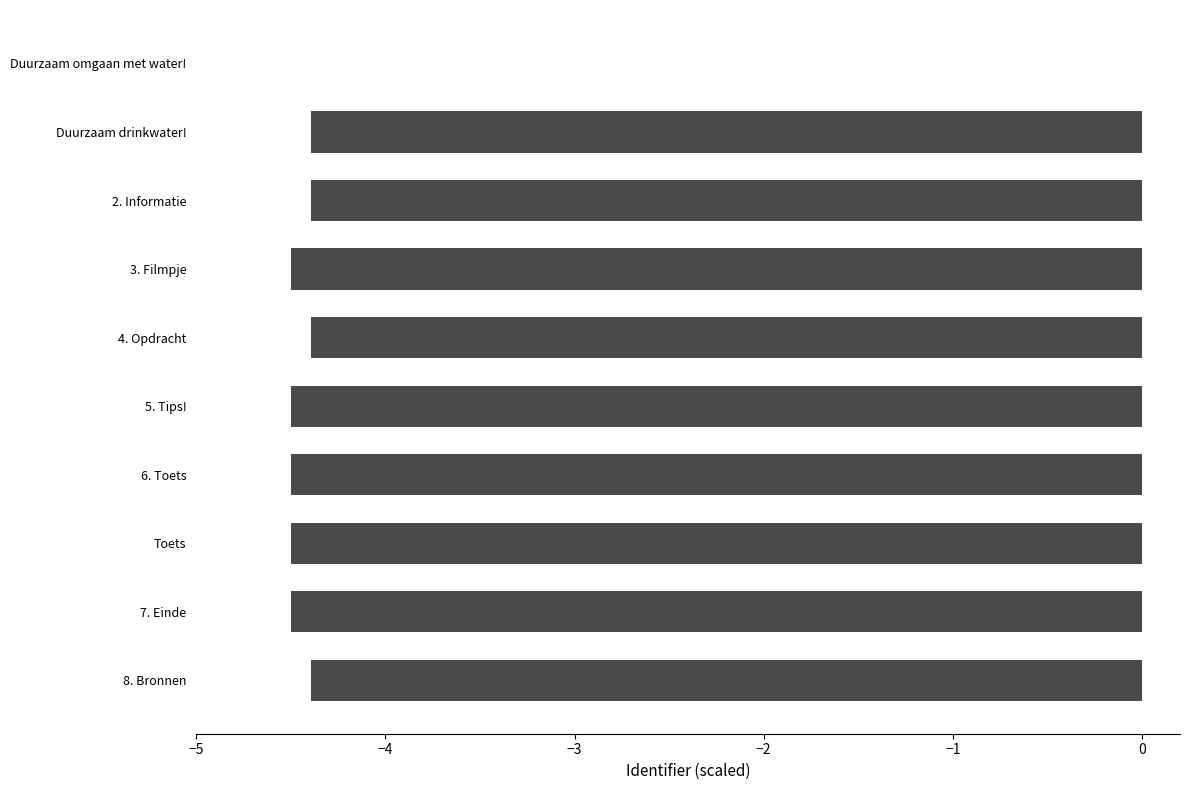

Which has a higher value, Duurzaam omgaan met water! or 4. Opdracht?

Duurzaam omgaan met water!